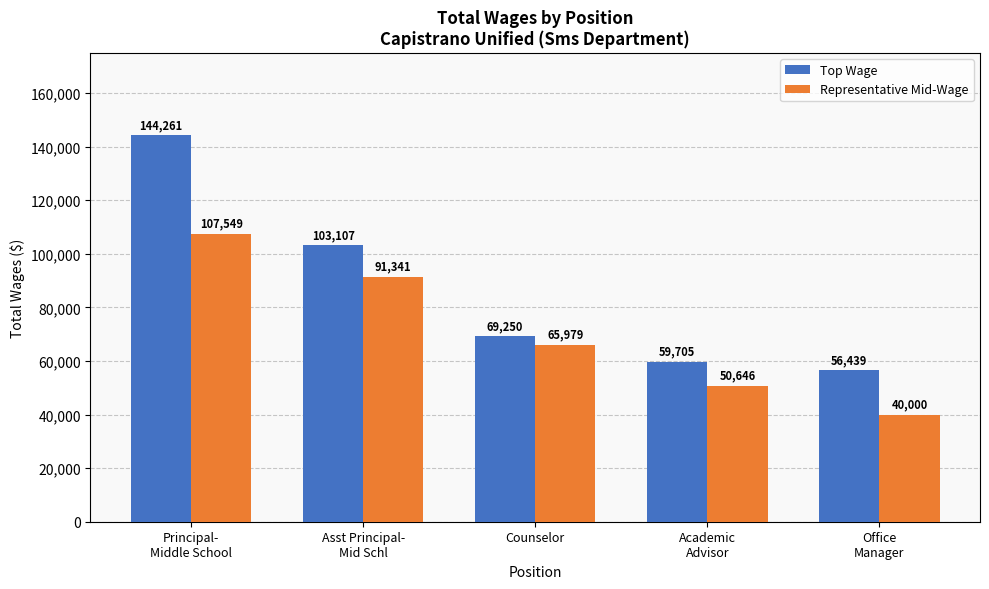

What are all the series names shown in the legend?

Top Wage, Representative Mid-Wage